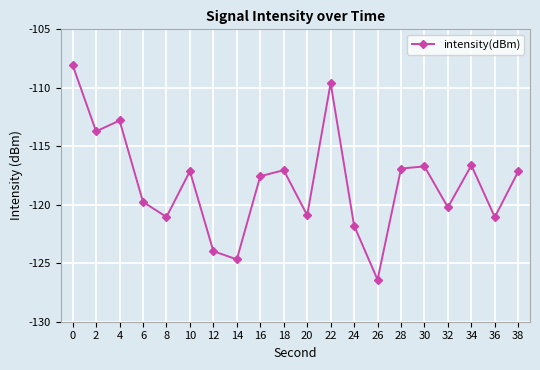

What is the difference between the values at 10 and 18?

0.1